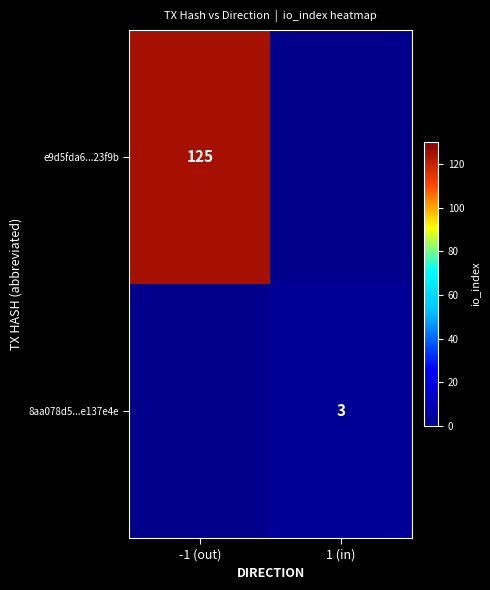

The value of e9d5fda6...23f9b at -1 (out) is 125. True or false?

True